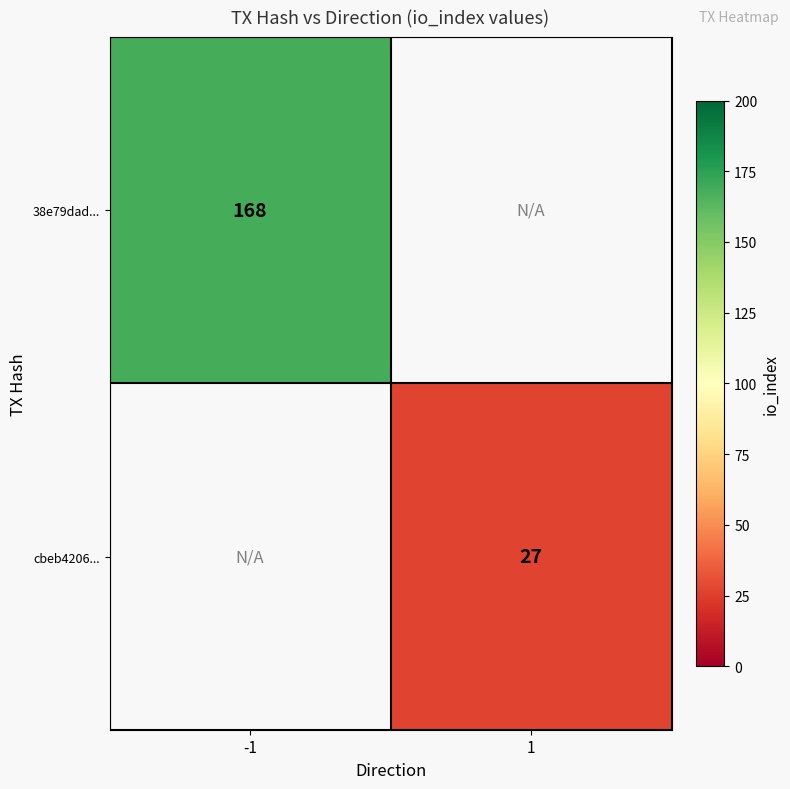

Is it true that 38e79dad... equals 168 at -1?

True